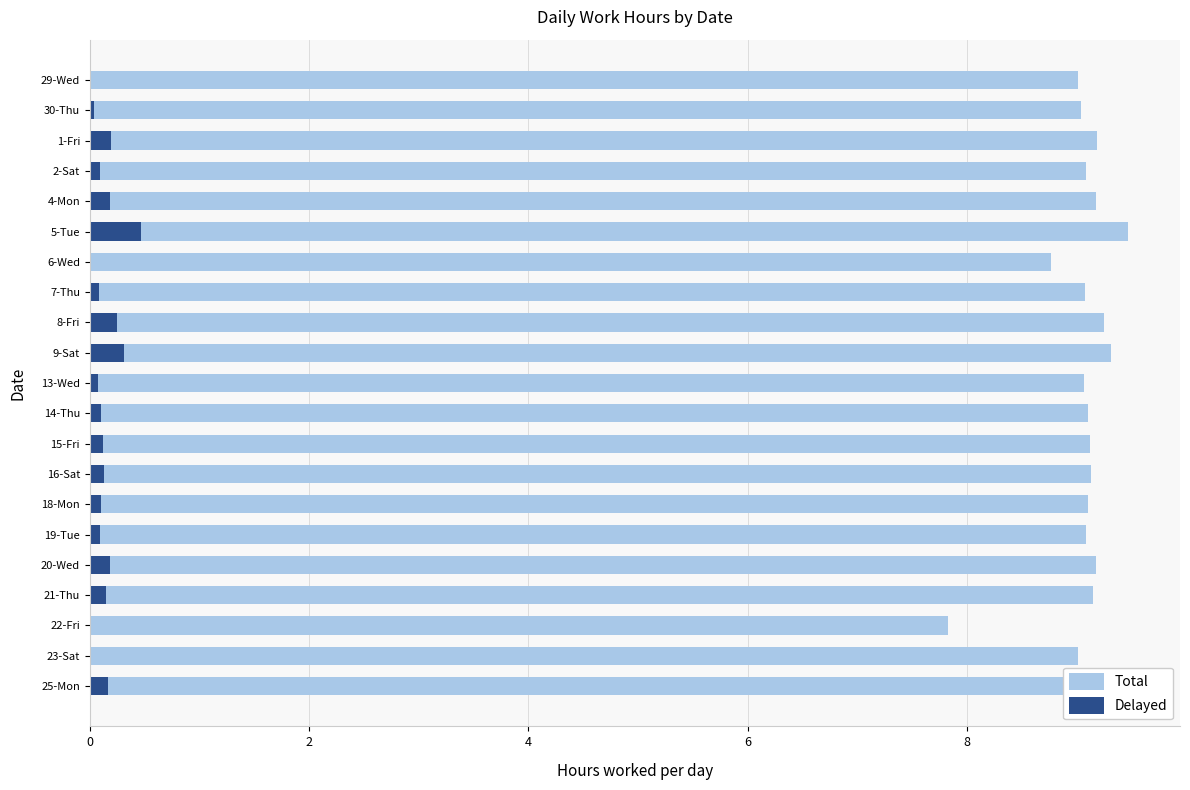

Between 20-Wed and 23-Sat, which is larger?

20-Wed